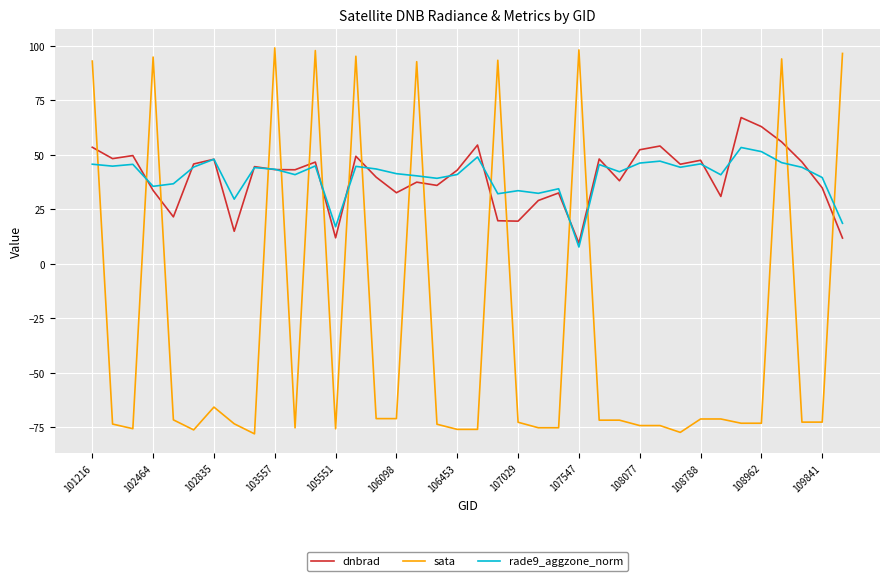

How many times do sata and dnbrad cross each other?

18